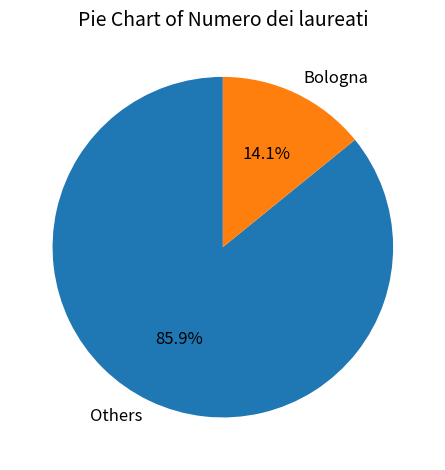

Does Bologna account for over 50% of the chart?

No